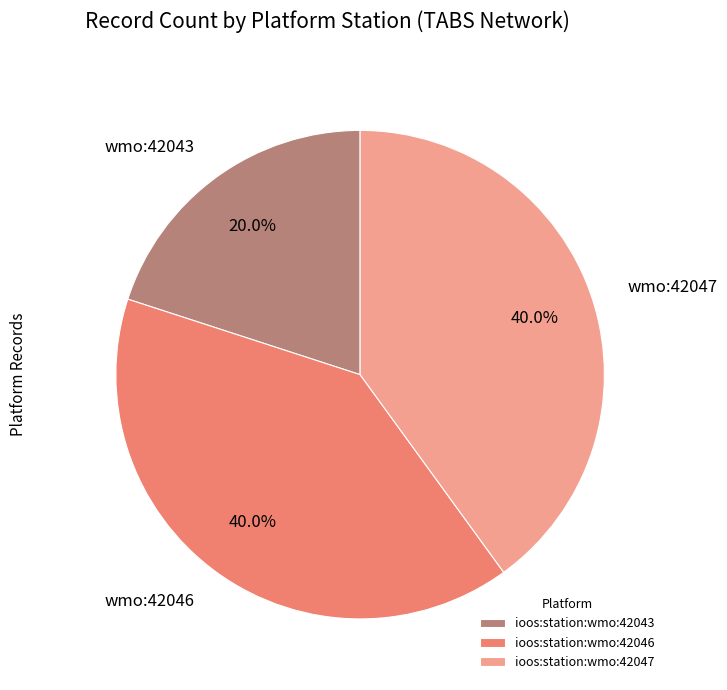

How many slices are in this pie chart?

3